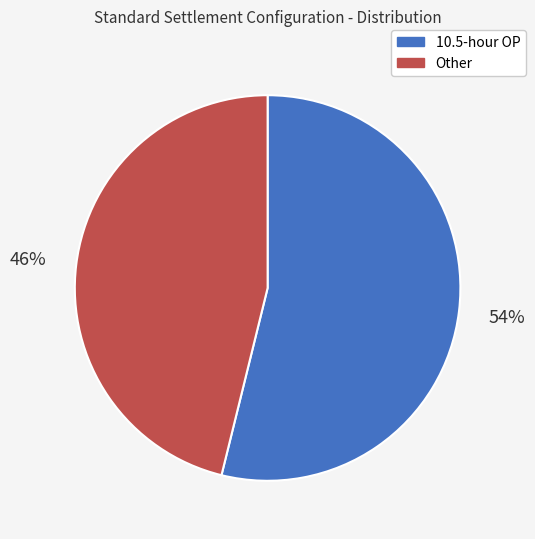

Which slice is the largest?

10.5-hour OP